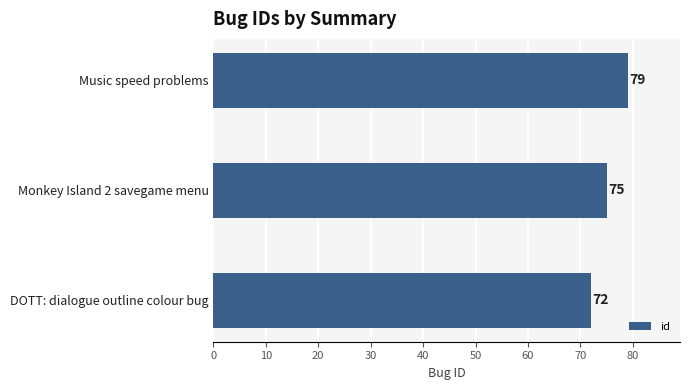

Rank the categories by value from lowest to highest.

DOTT: dialogue outline colour bug, Monkey Island 2 savegame menu, Music speed problems